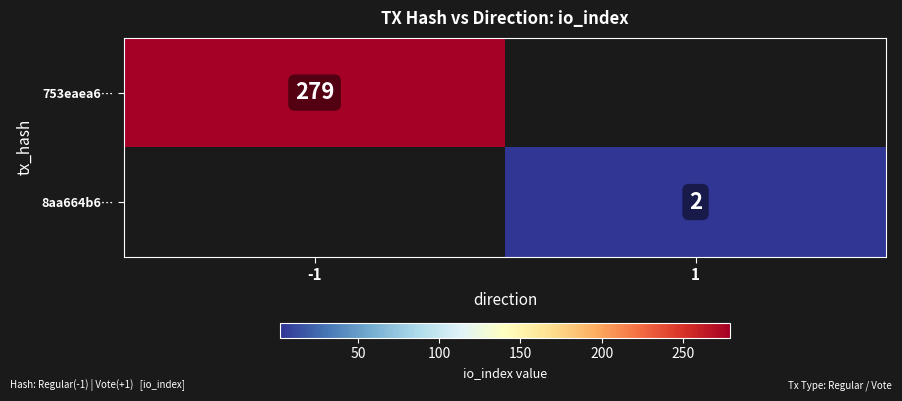

Is it true that 753eaea6… equals 498 at -1?

False